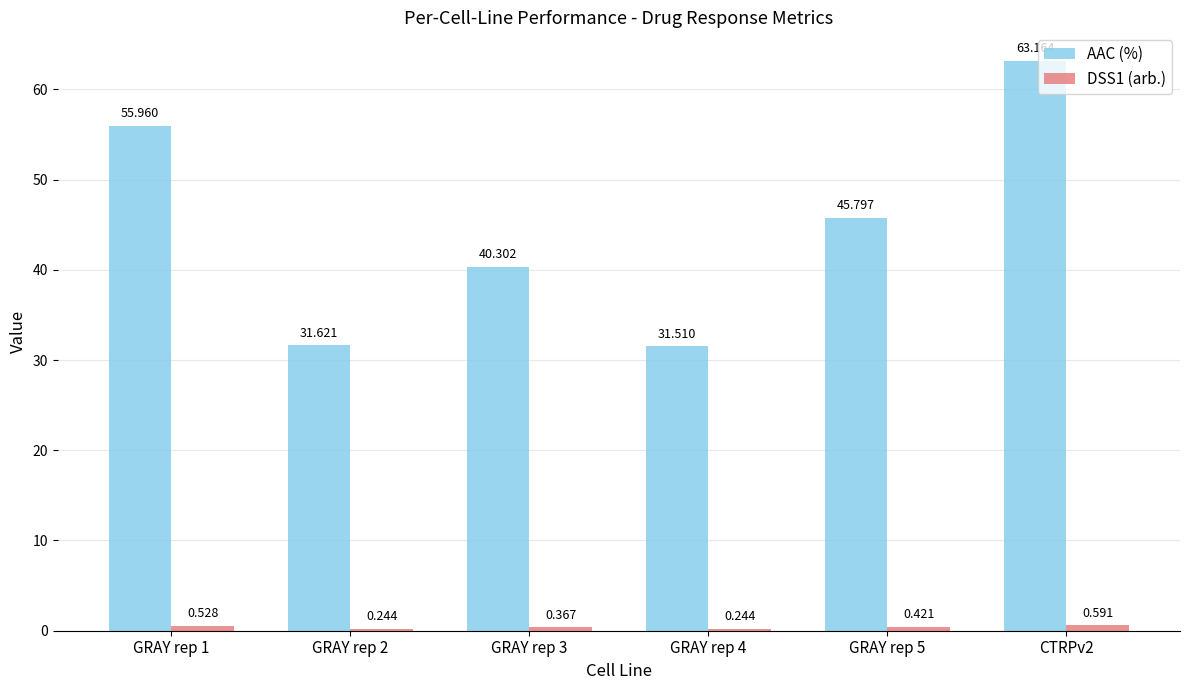

Between GRAY rep 2 and GRAY rep 3, which series saw the biggest shift?

AAC (%)